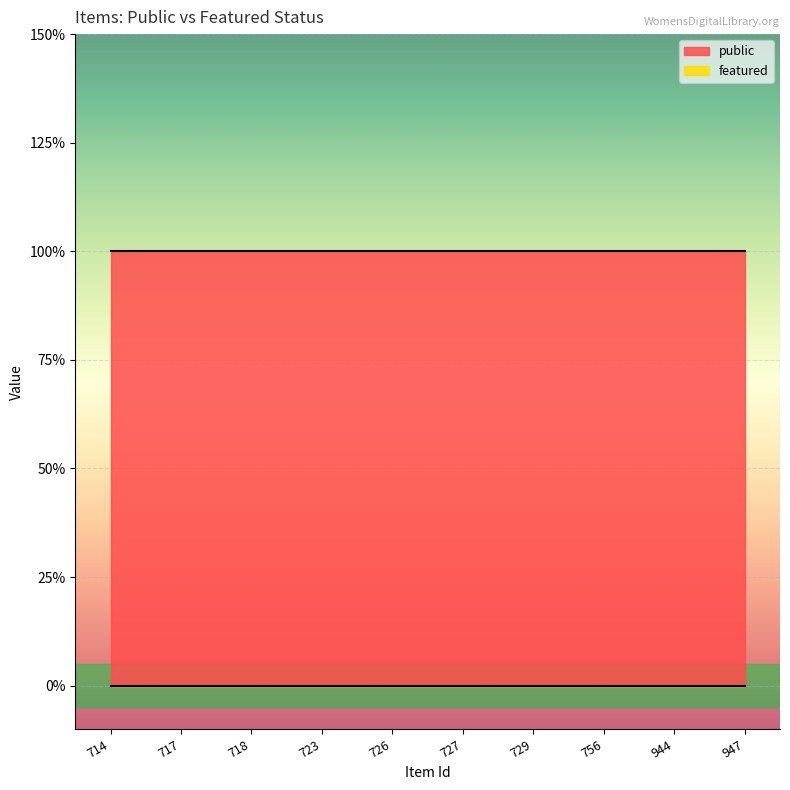

True or false: featured and public cross at least once.

False